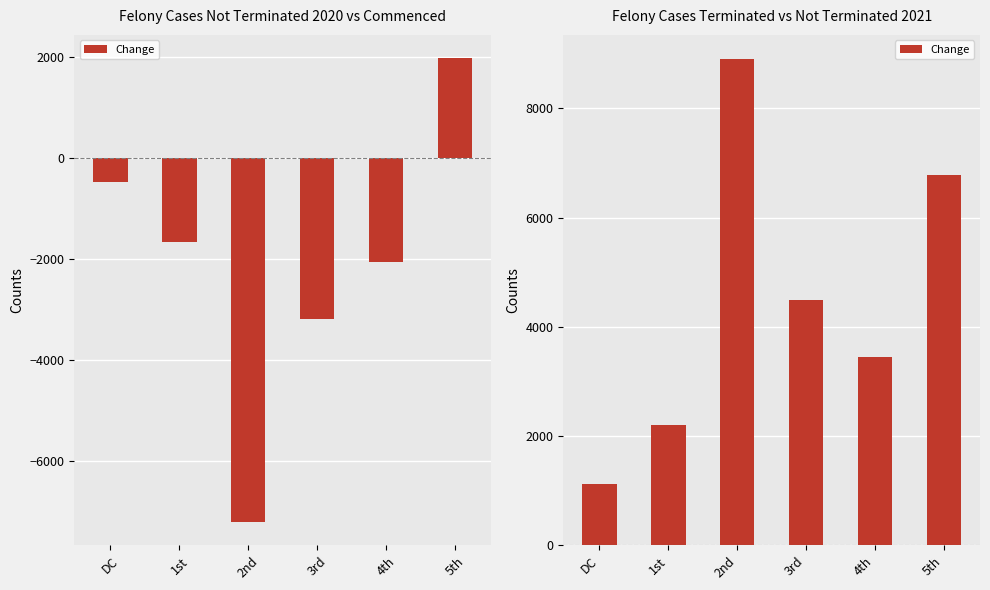

Count the number of data series in this chart.

1